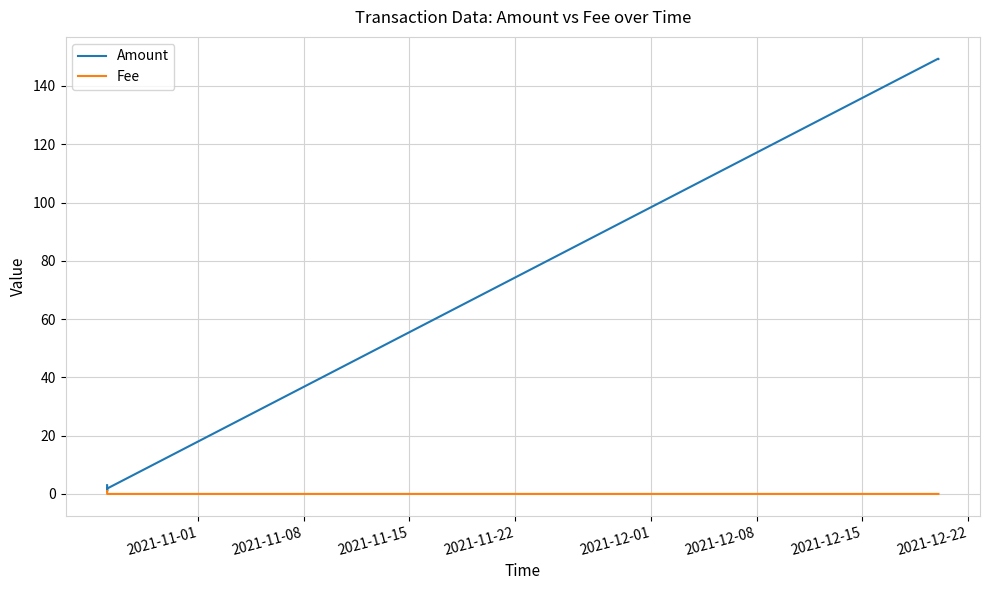

What is the maximum value shown in the chart?

149.4